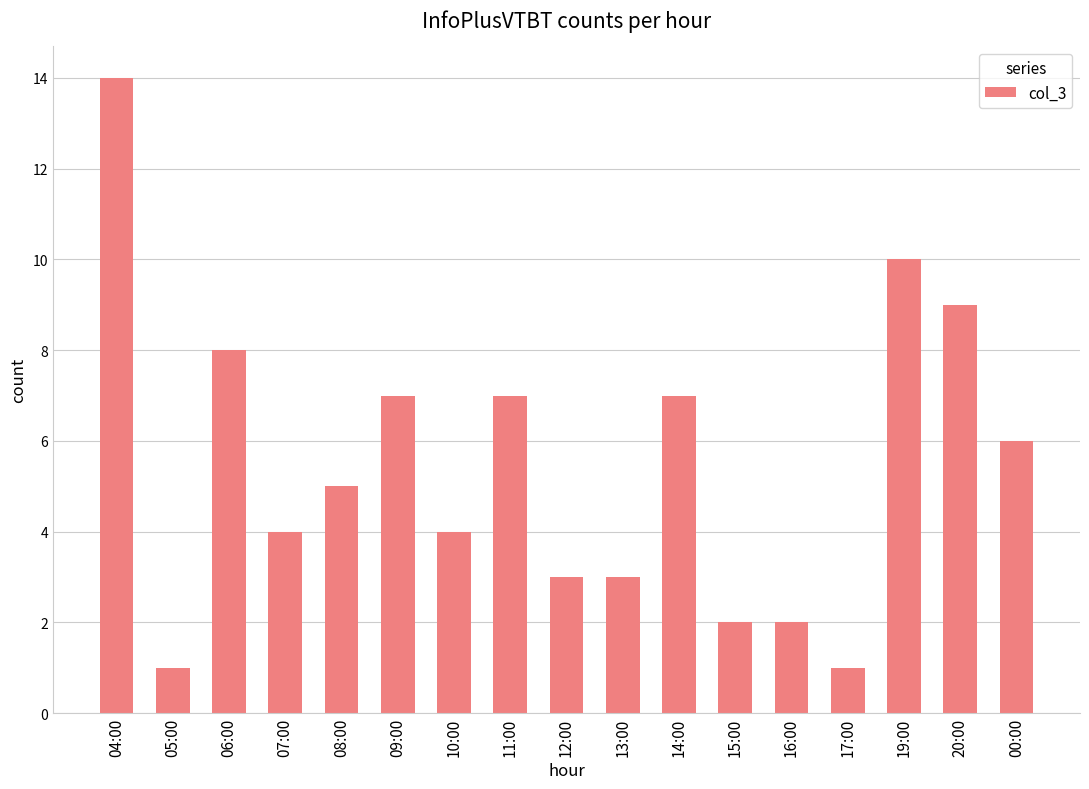

The value at 08:00 is 9. True or false?

False